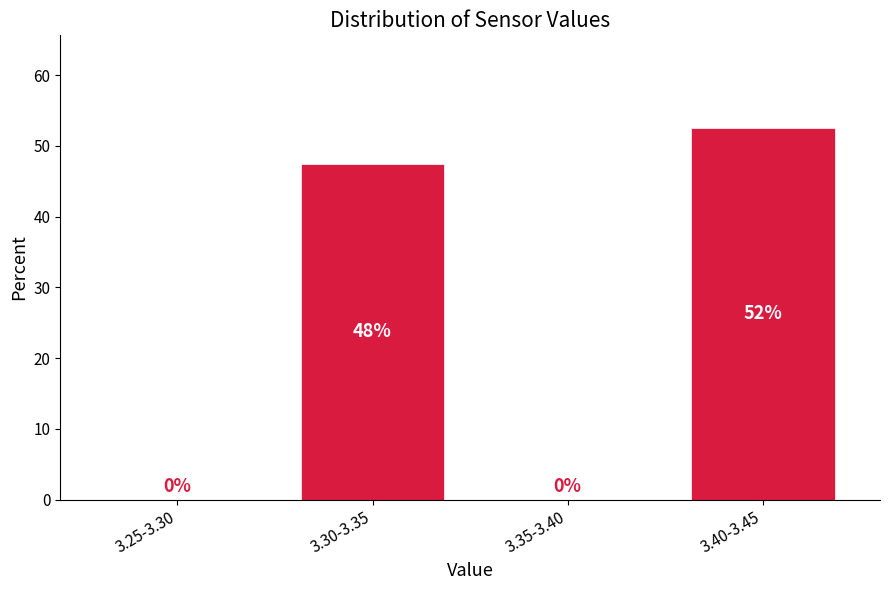

The chart shows a value of 0.0 at 3.35-3.40. True or false?

True